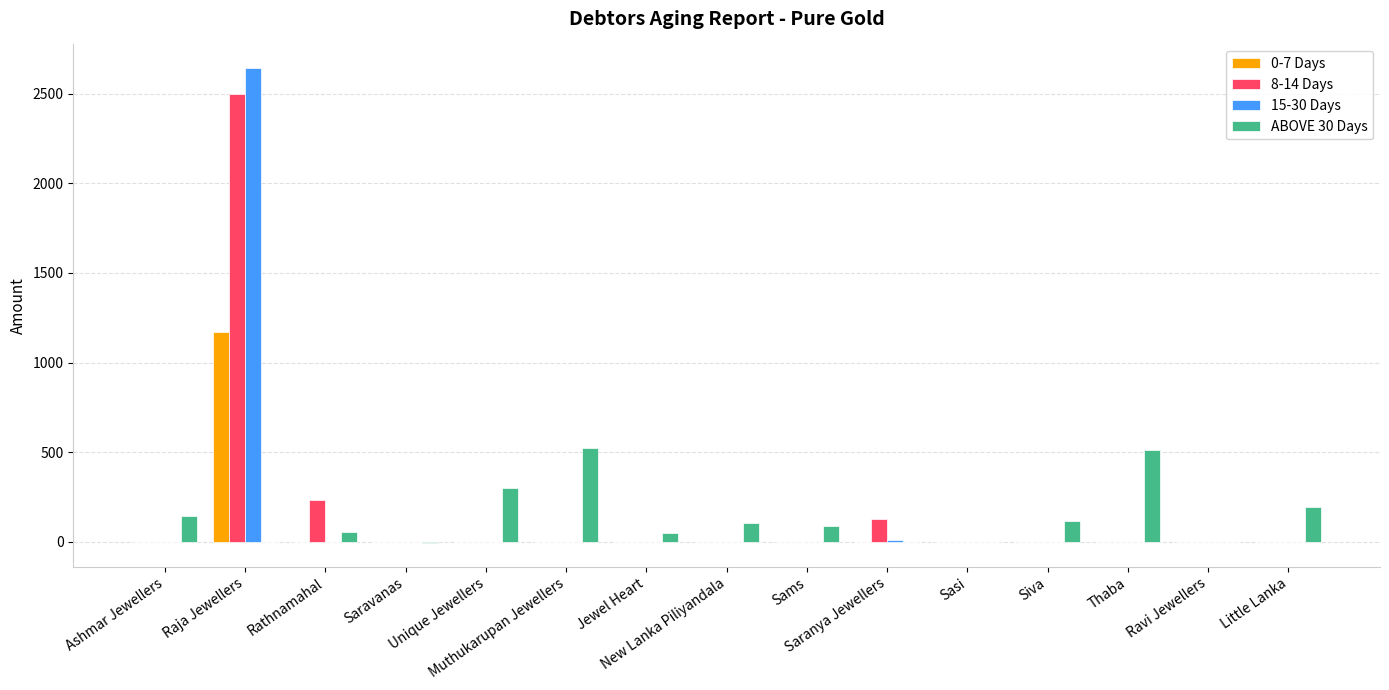

Are the bars grouped side by side (vs. stacked)?

Yes